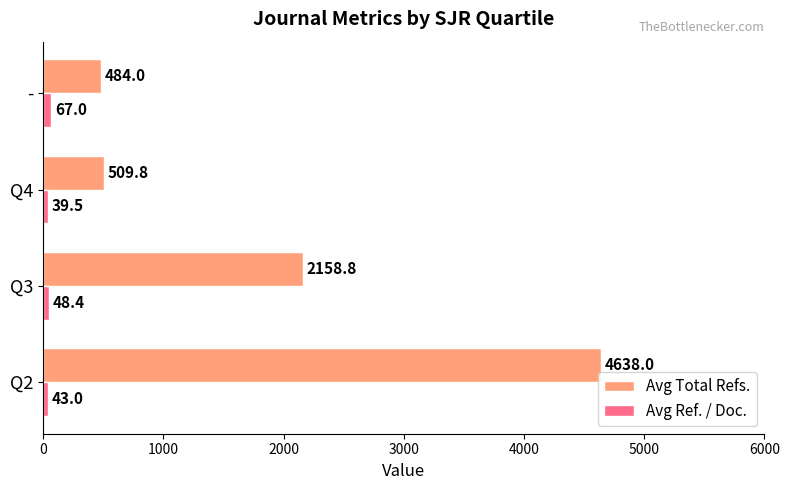

Rank the categories by Avg Total Refs. value from highest to lowest.

Q2, Q3, Q4, -